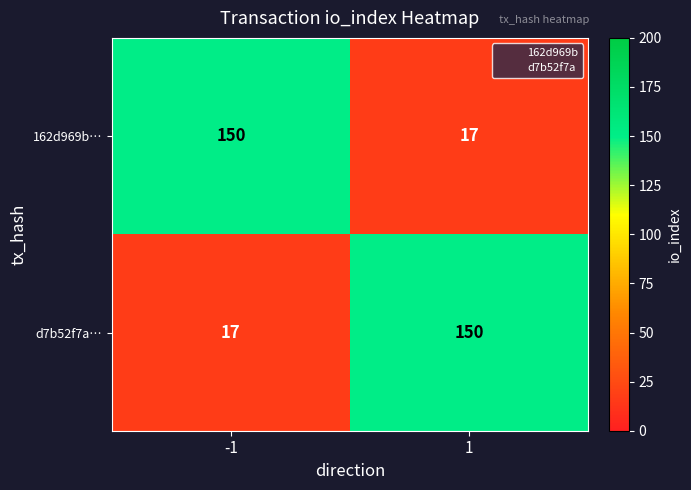

Reading left to right, list all the values displayed in this chart.

162d969b…: -1=150	1=17
d7b52f7a…: -1=17	1=150